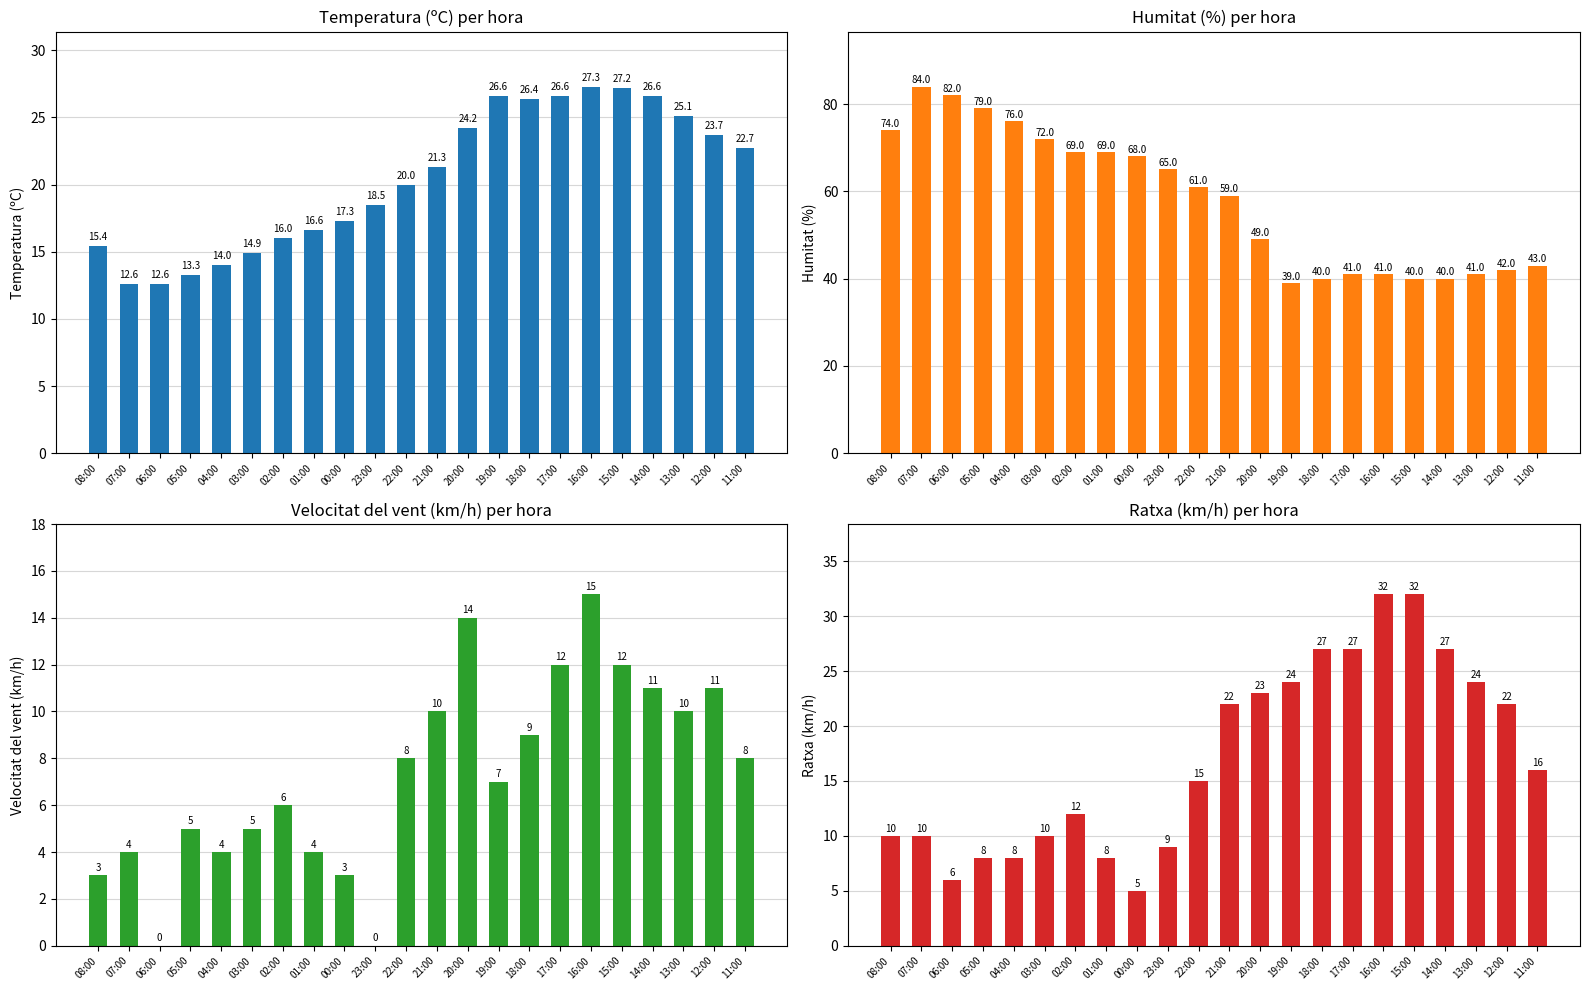

At which label is Ratxa (km/h) closest to 18?

11:00